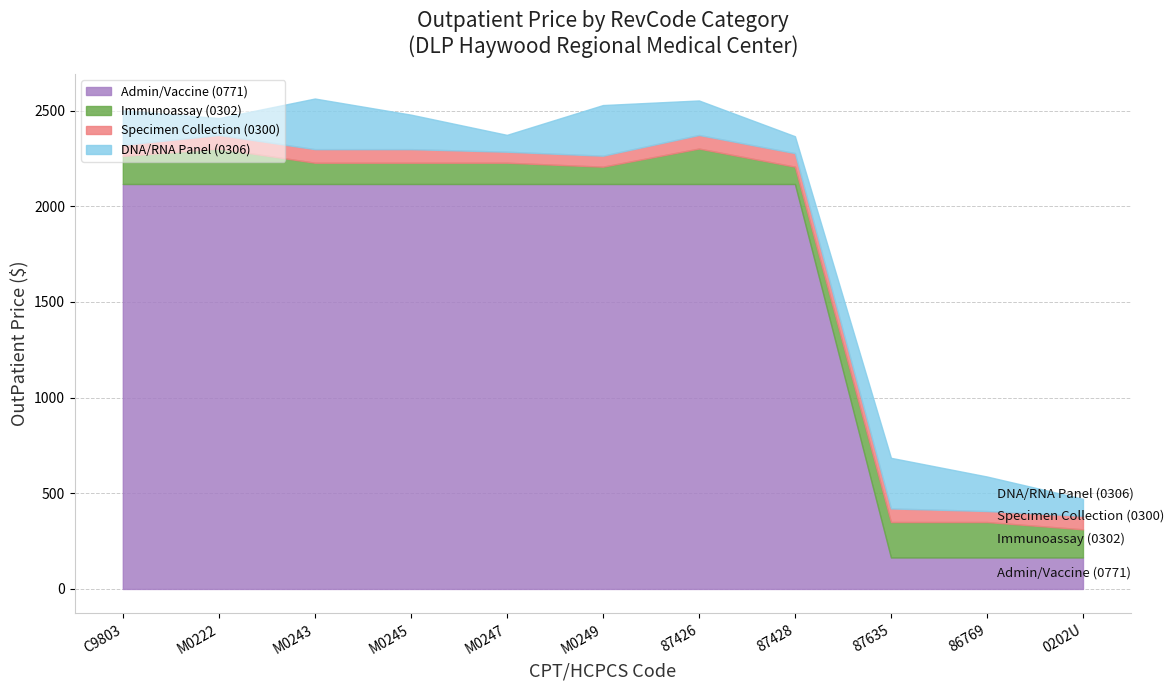

How many lines are shown in the chart?

4